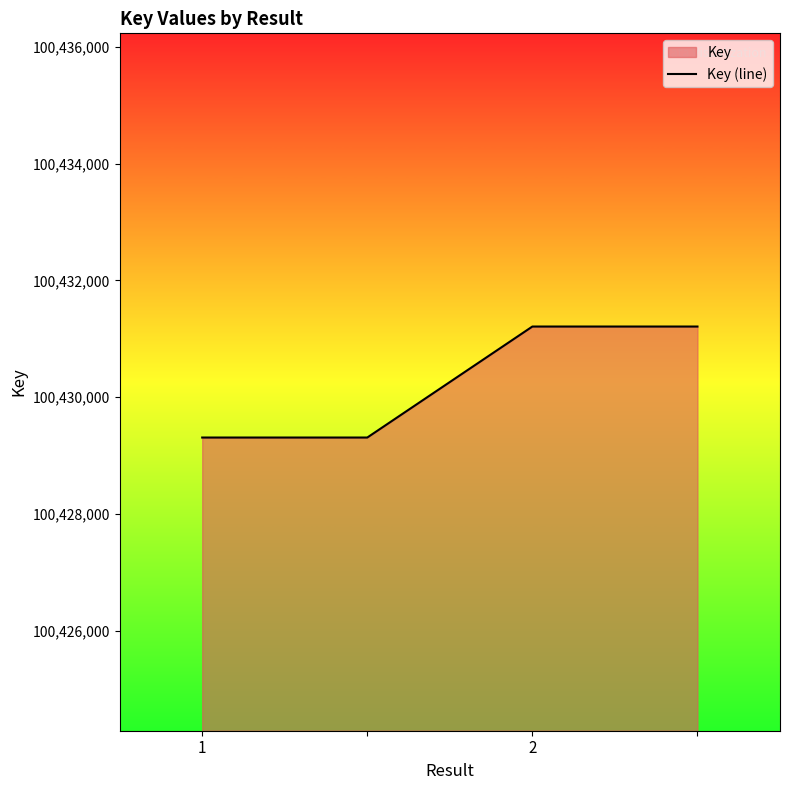

How many values are below 100431209?

2